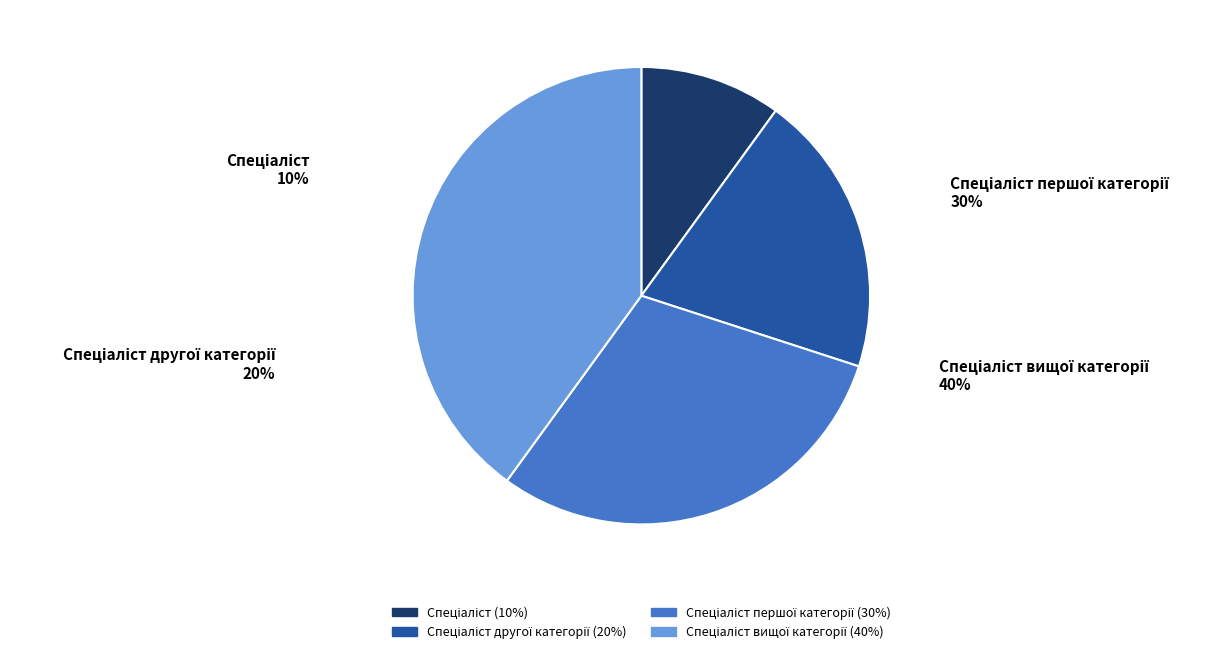

Is there any slice that represents more than half of the pie?

No